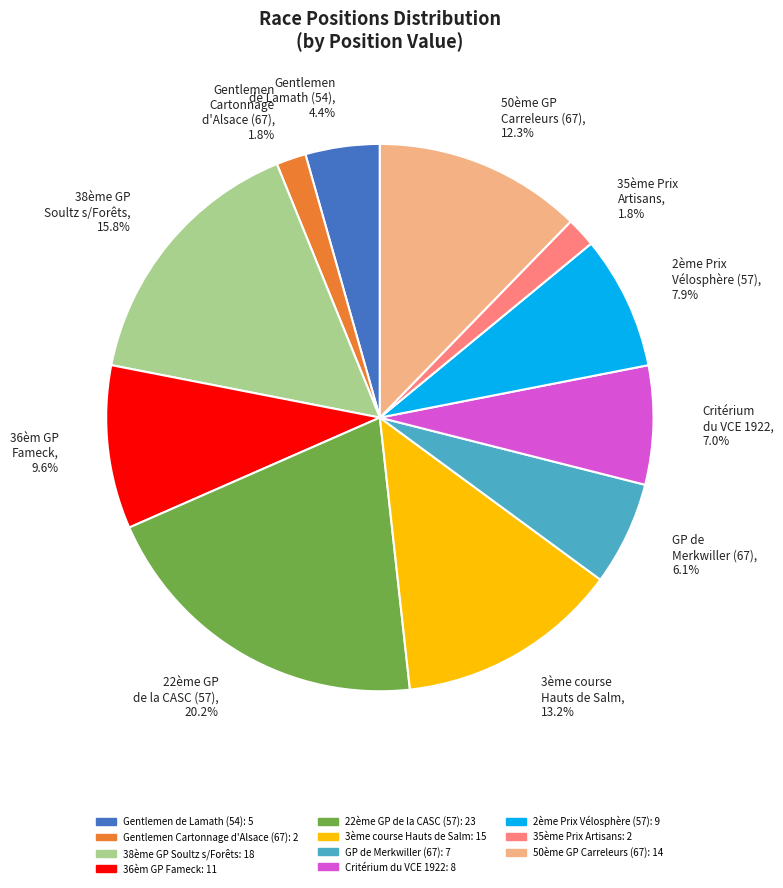

Is there a majority slice in this chart?

No